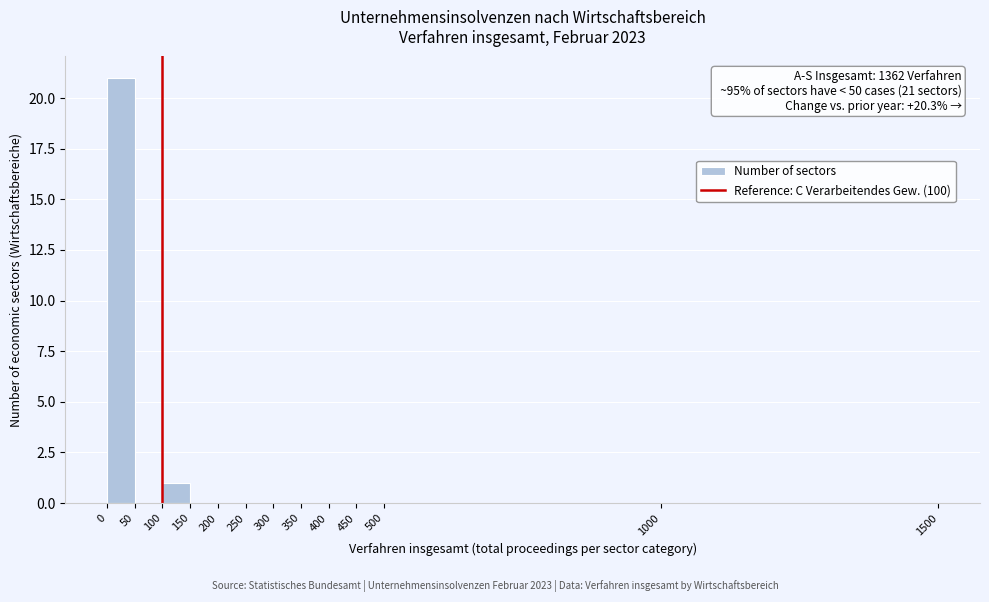

Over which range of the x-axis is the bar tallest?

0 to 50